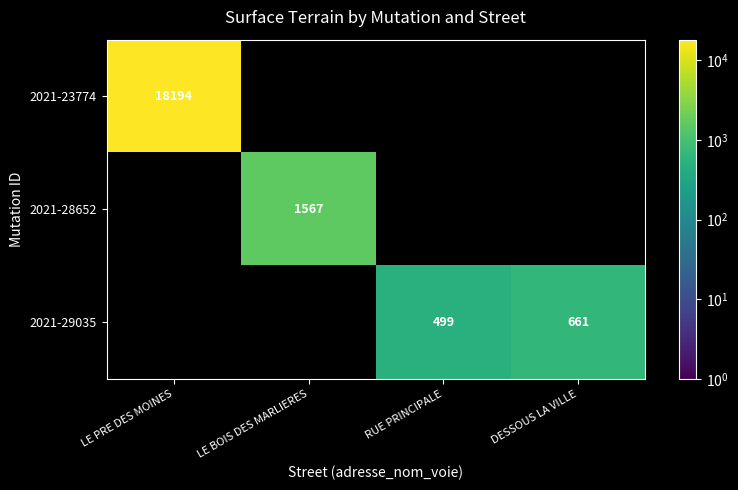

True or false: 2021-23774 has a value of 8147 at LE PRE DES MOINES.

False